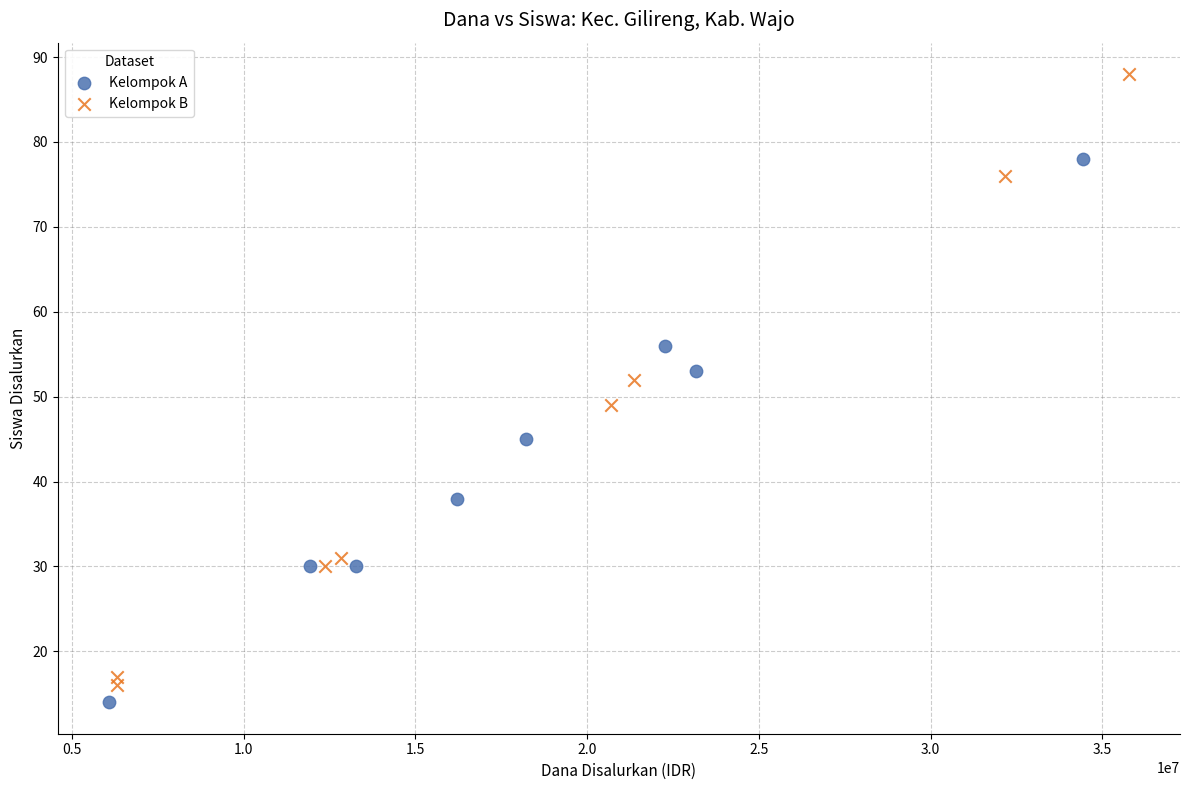

Which series has the largest Y range (max minus min)?

Kelompok B